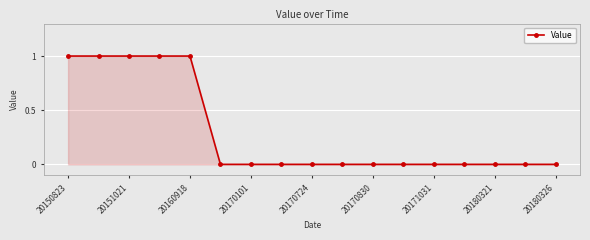

What is the sum of all values?

5